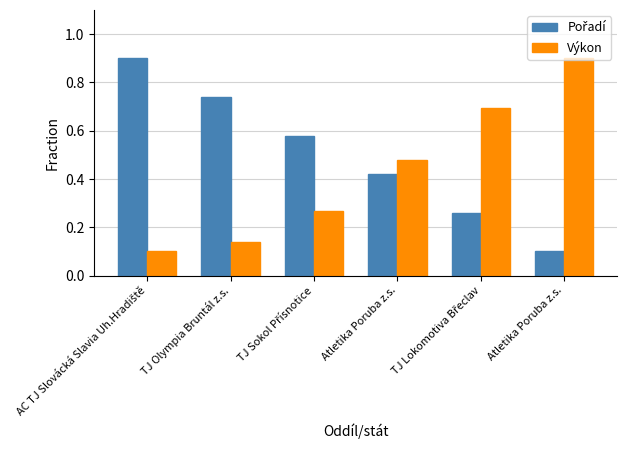

Are the bars grouped side by side (vs. stacked)?

Yes